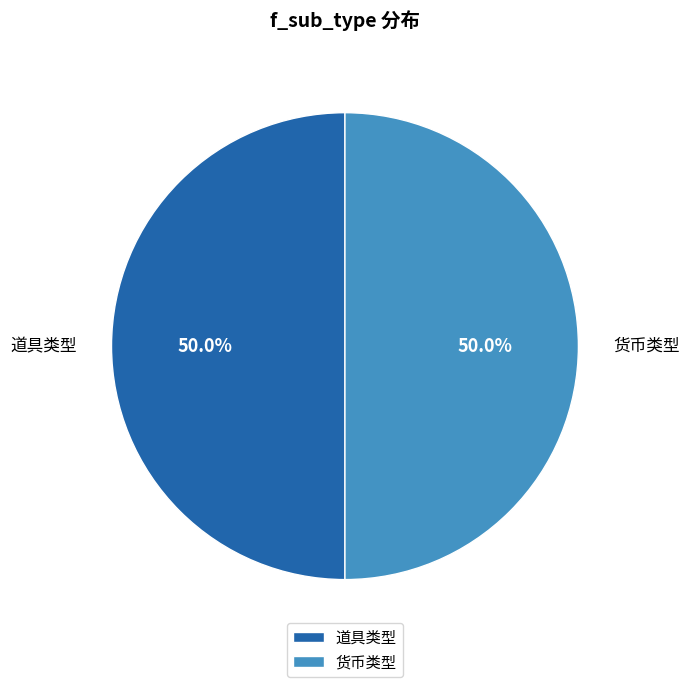

Approximately how many times larger is the value at 货币类型 compared to 道具类型?

1.0